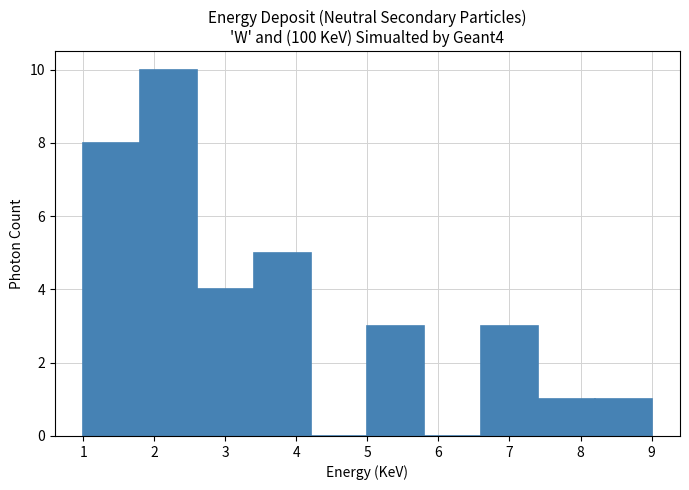

Which range on the x-axis has the tallest bar?

1.8 to 2.6